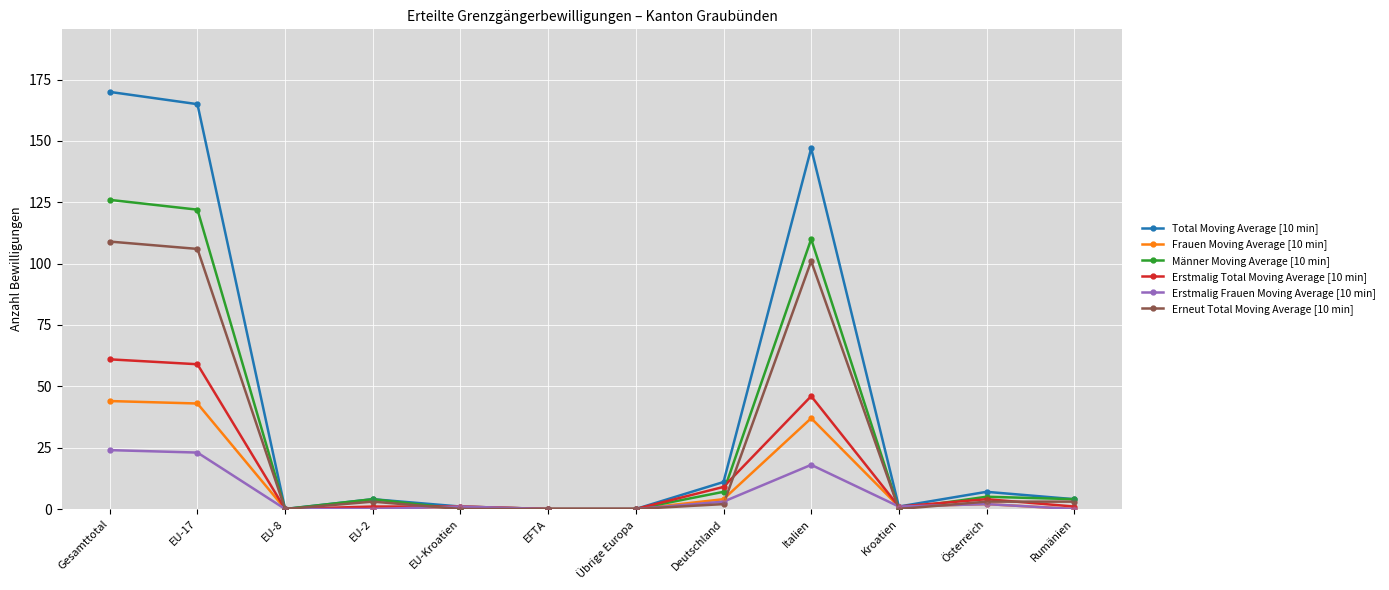

What is the total value across all series at EU-17?

518